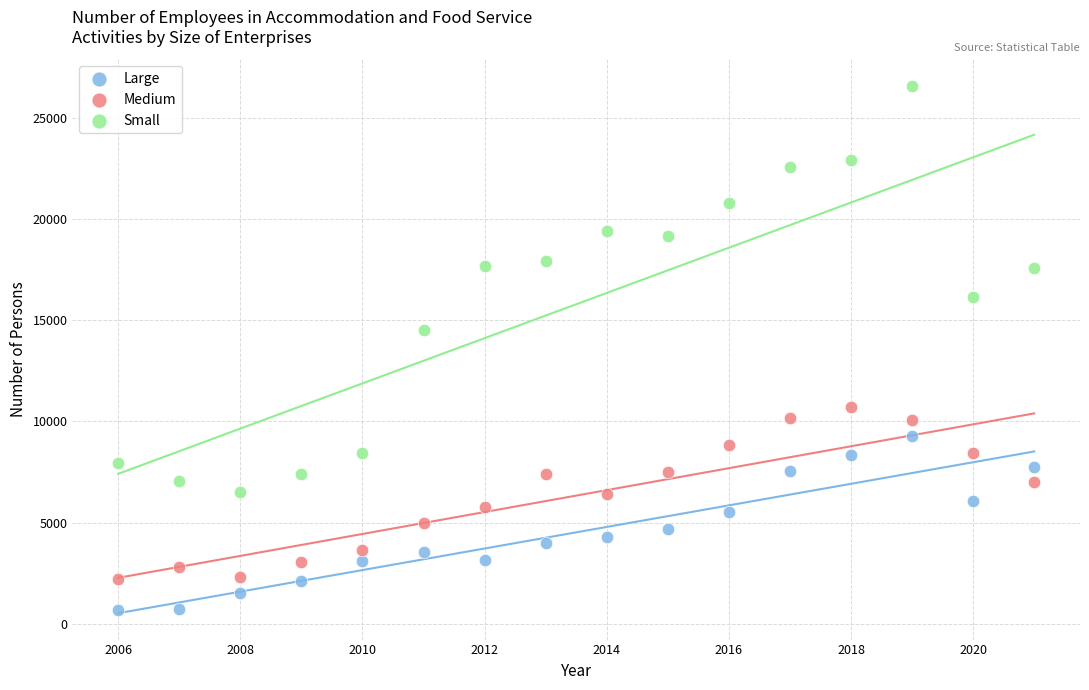

In the Small series, what Y value is closest to 16544?

16144